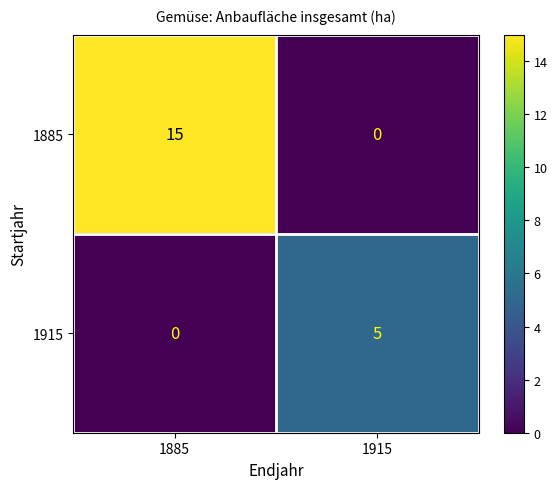

True or false: 1885 has a value of 0 at 1915.

True